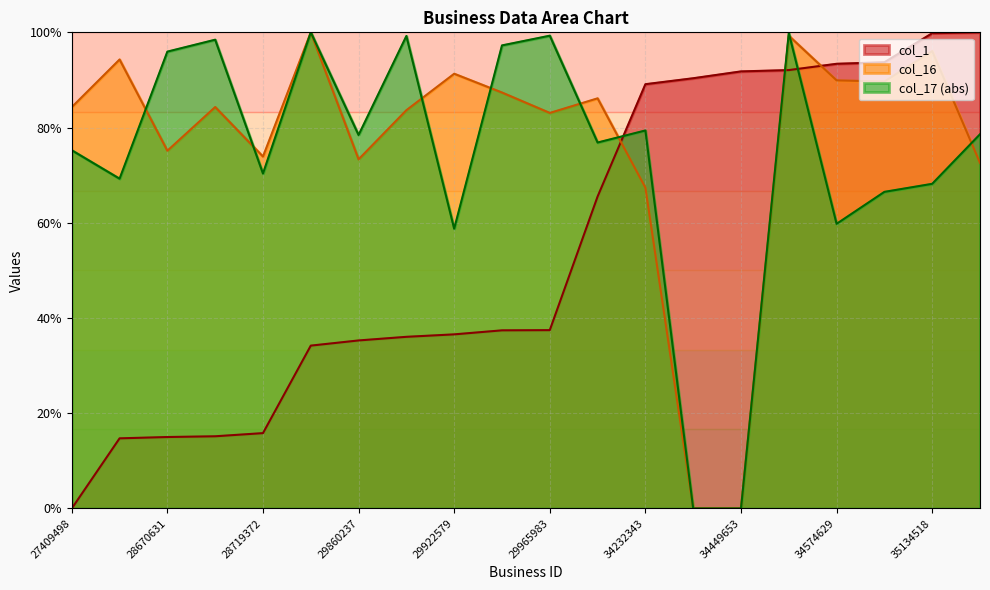

Reading left to right, transcribe all the data shown in this chart.

col_1: 0.0	14.7	15.0	15.2	15.8	34.2	35.3	36.1	36.6	37.4	37.5	65.5	89.1	90.4	91.8	92.1	93.4	93.7	99.8	100.0
col_16: 84.3	94.3	75.1	84.3	73.9	100.0	73.3	83.6	91.3	87.4	83.1	86.1	67.4	0.0	0.0	99.3	89.9	89.7	96.0	72.6
col_17: 75.2	69.3	96.0	98.5	70.4	100.0	78.4	99.2	58.8	97.3	99.3	76.9	79.4	0.0	0.0	99.9	59.8	66.5	68.2	78.6